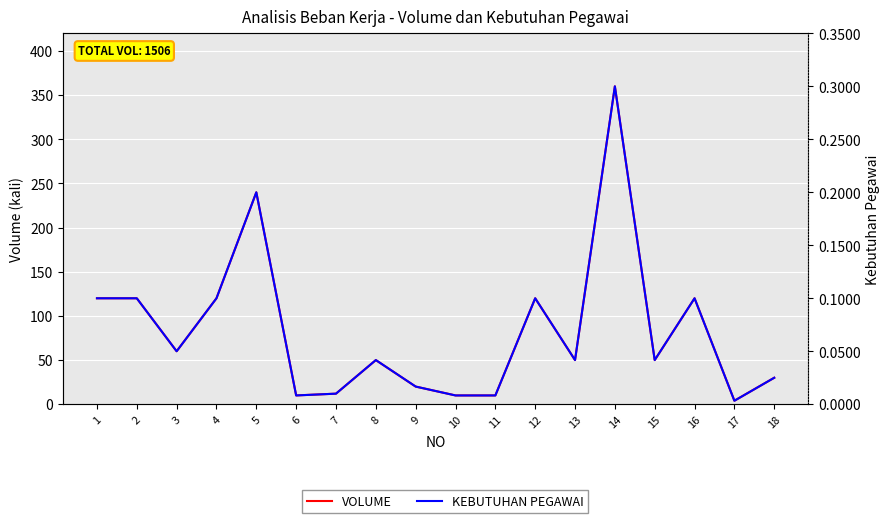

Where does the VOLUME series first go above 50?

1